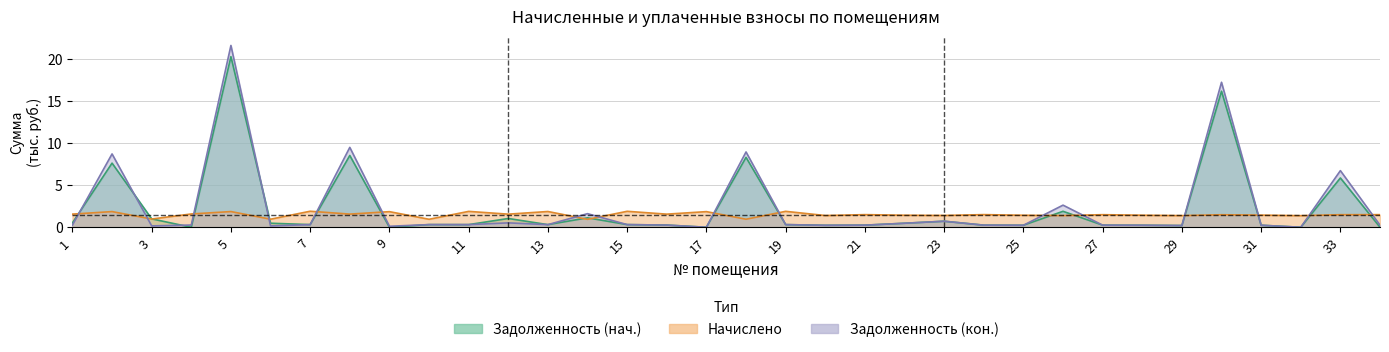

What is the total value across all series at 6?

1.6